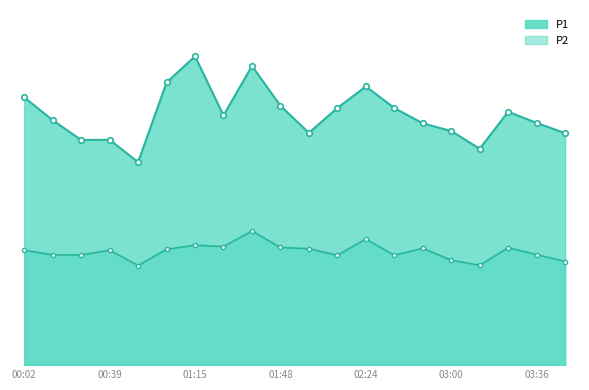

The value of P1 at 01:37 is 24.0. True or false?

True